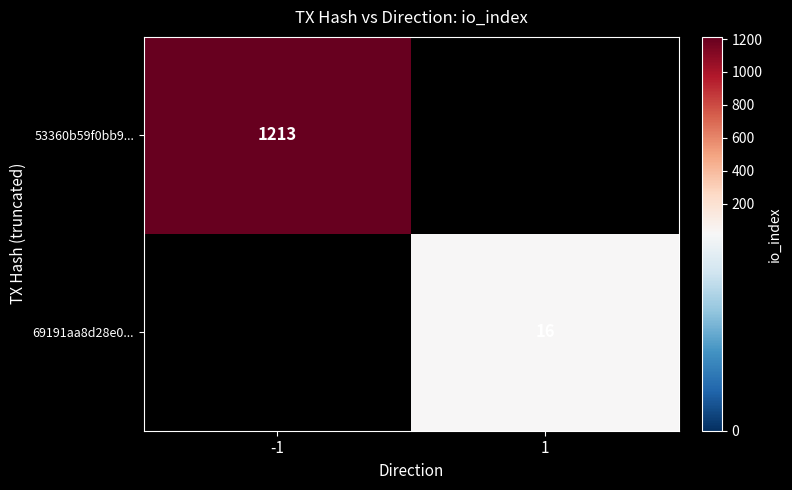

True or false: 69191aa8d28e0... has a value of 16 at 1.

True